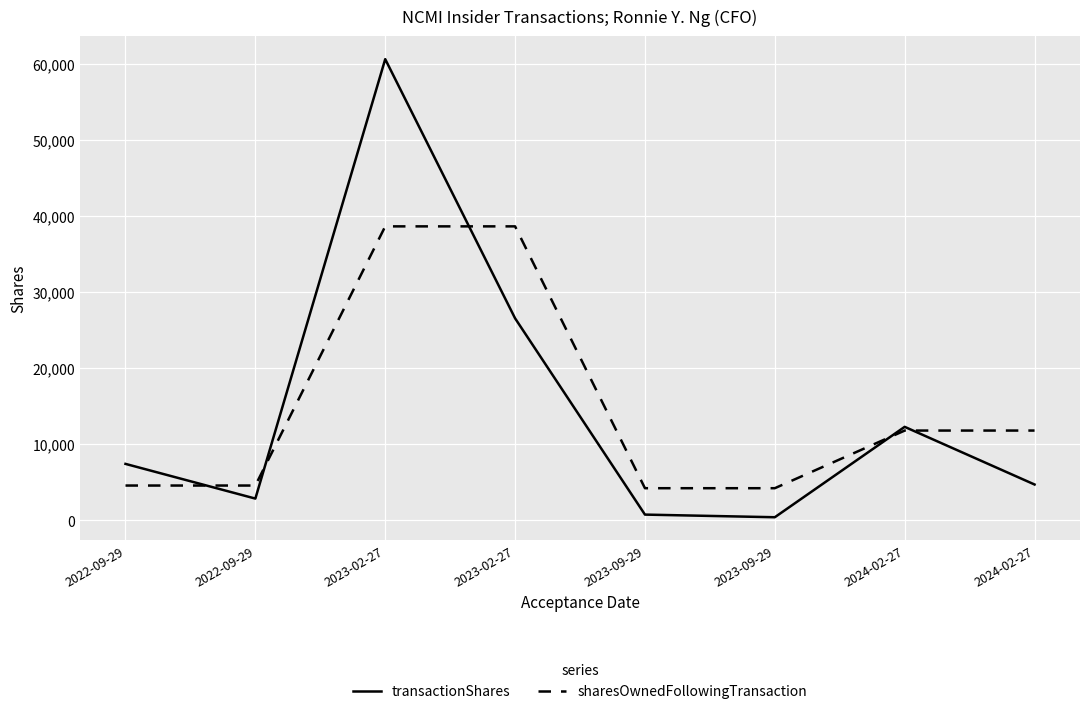

What are all the series names shown in the legend?

transactionShares, sharesOwnedFollowingTransaction